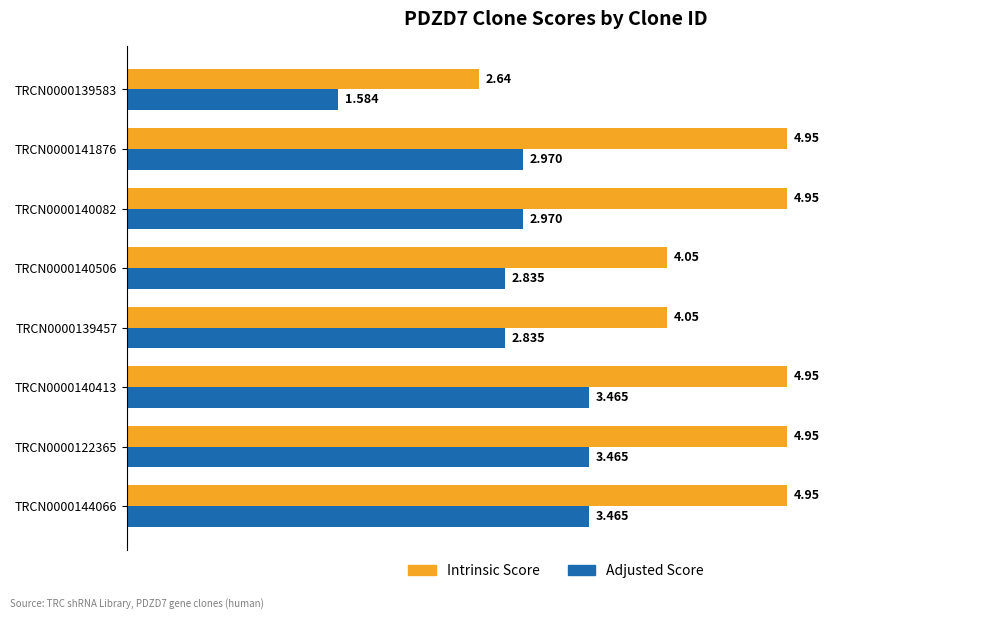

How many categories are shown in the chart?

8